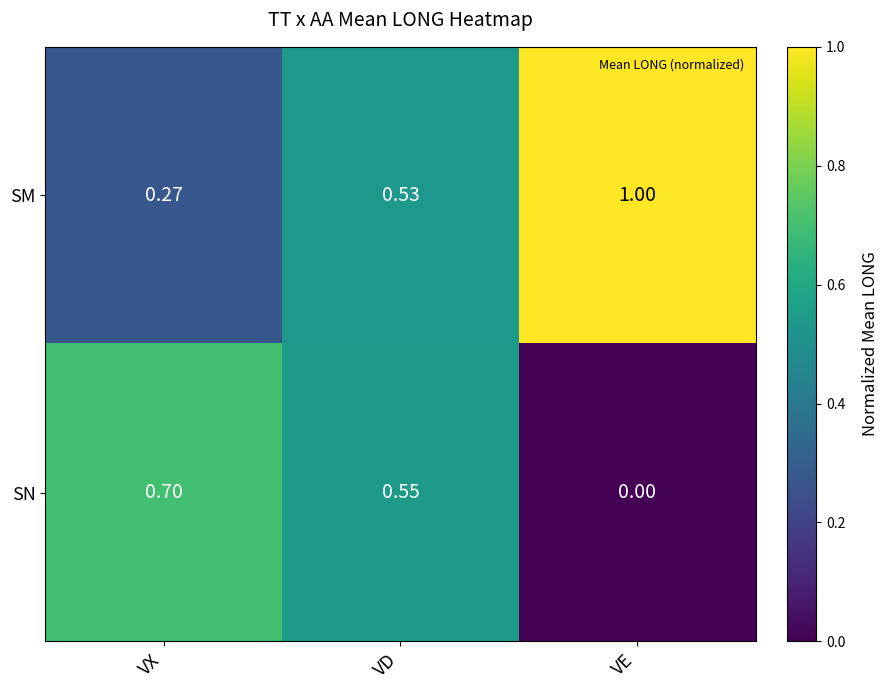

At which label does SM reach its minimum?

VX